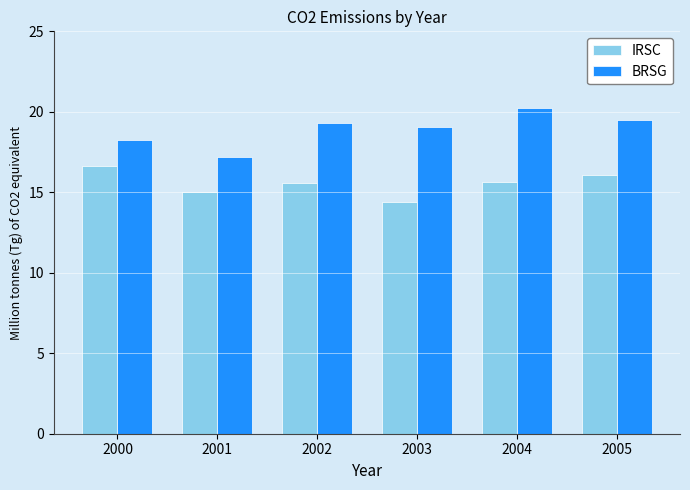

Reading left to right, list all the values displayed in this chart.

IRSC: 2000=16.6	2001=15.0	2002=15.6	2003=14.4	2004=15.6	2005=16.0
BRSG: 2000=18.2	2001=17.2	2002=19.3	2003=19.1	2004=20.2	2005=19.5